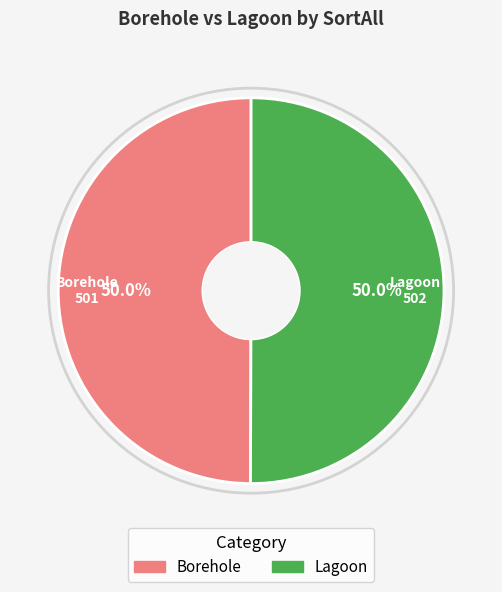

Combined, do Borehole and Lagoon account for over 50%?

Yes